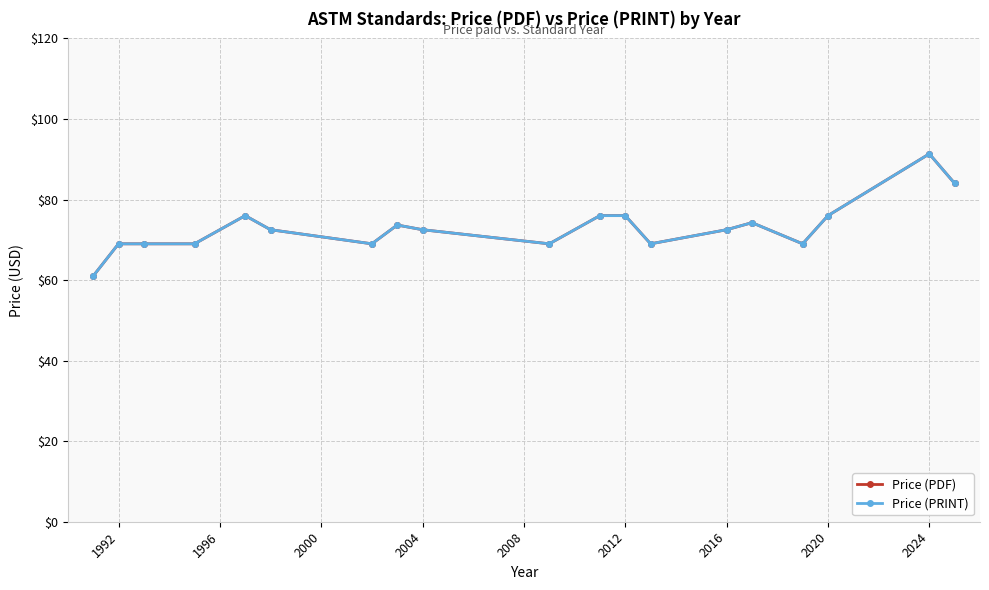

What is the minimum value for Price (PRINT)?

61.0